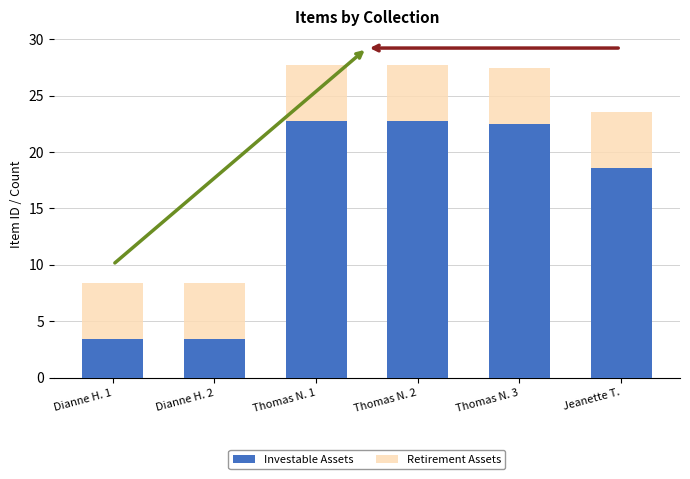

What is the lowest value of the Investable Assets series?

3.4